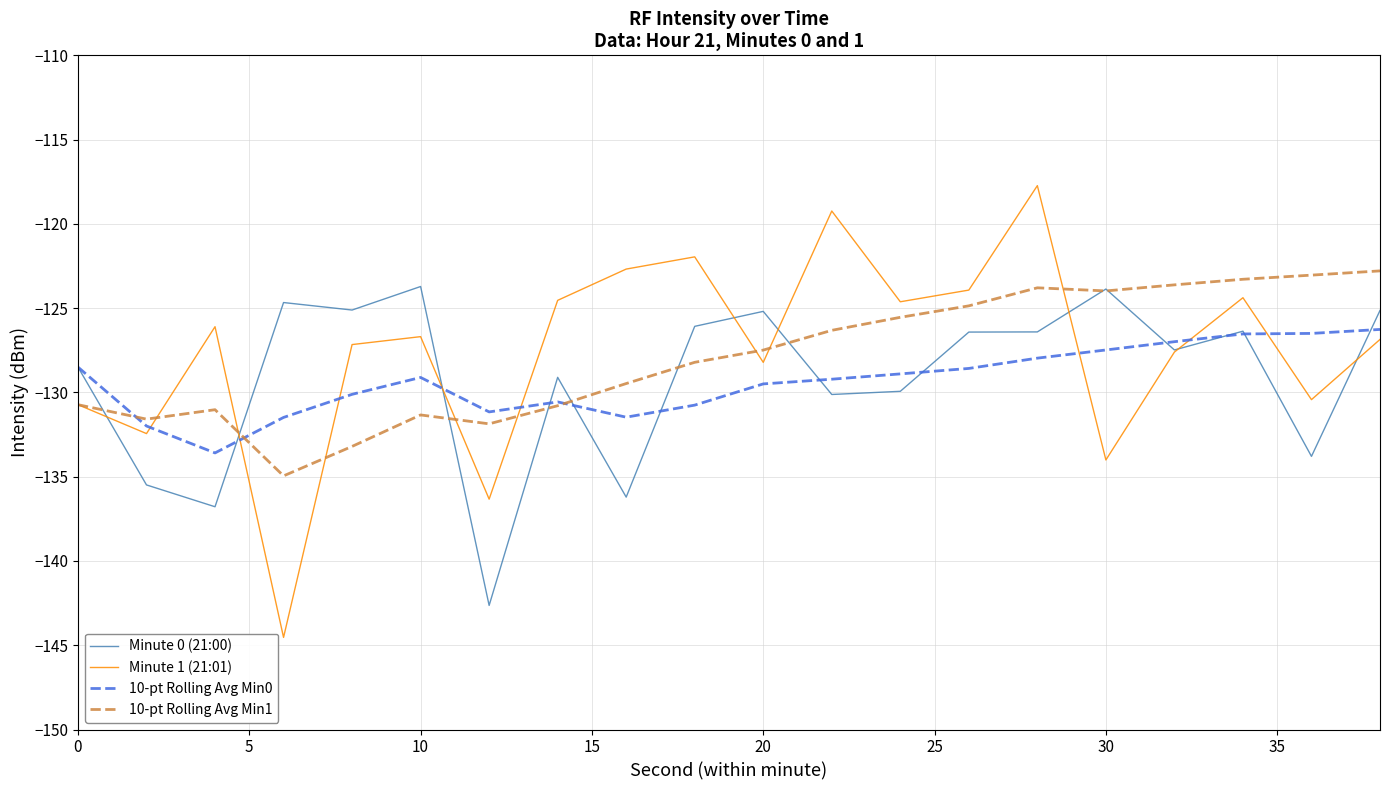

What is the smallest value displayed?

-144.5